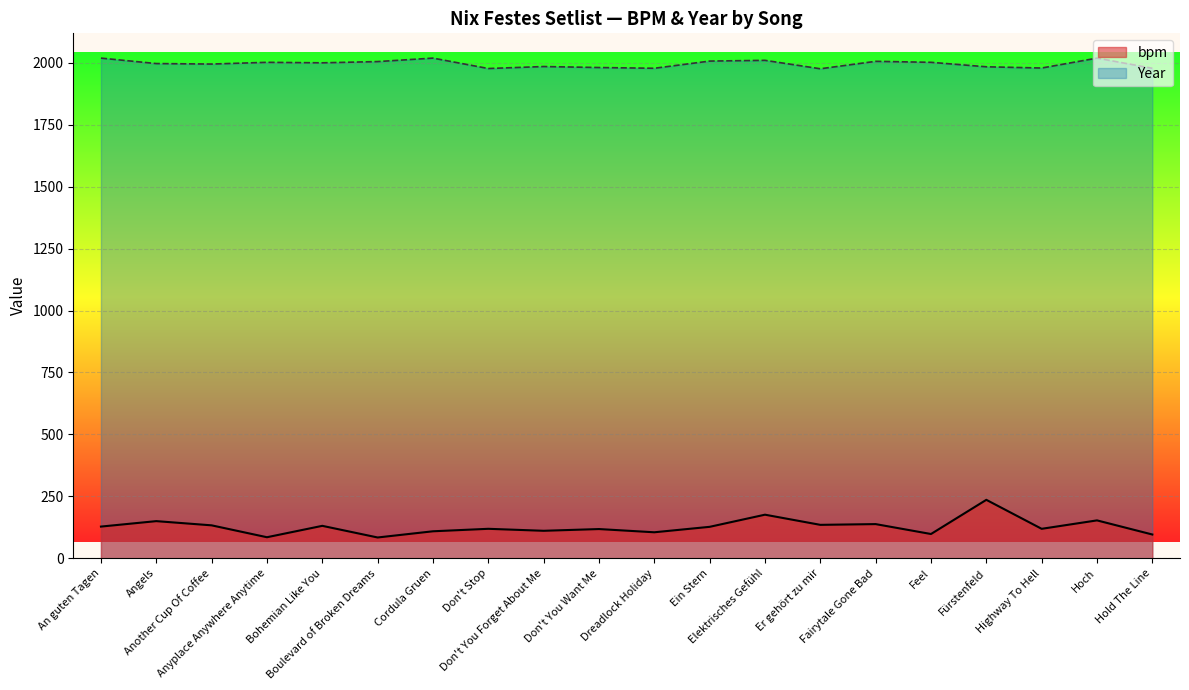

Is the value of Year at Fairytale Gone Bad greater than the value of bpm at Hold The Line?

Yes